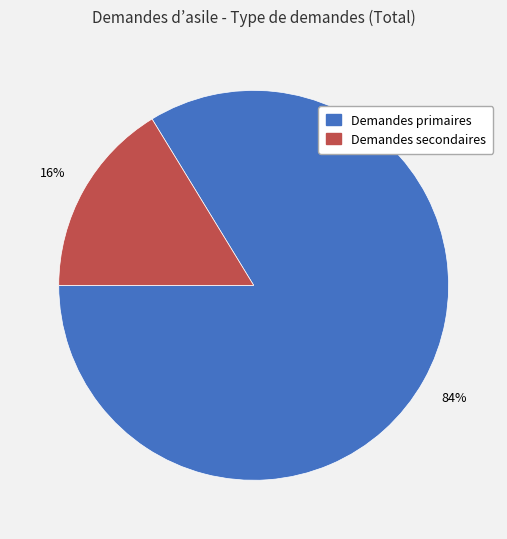

The Demandes primaires slice represents 84% of the pie. True or false?

True